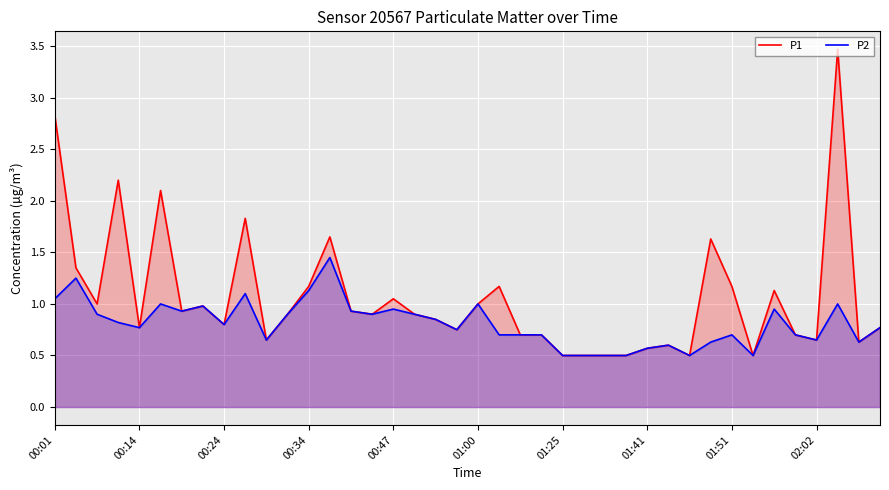

Is it true that P2 equals 0.5 at 01:25?

True